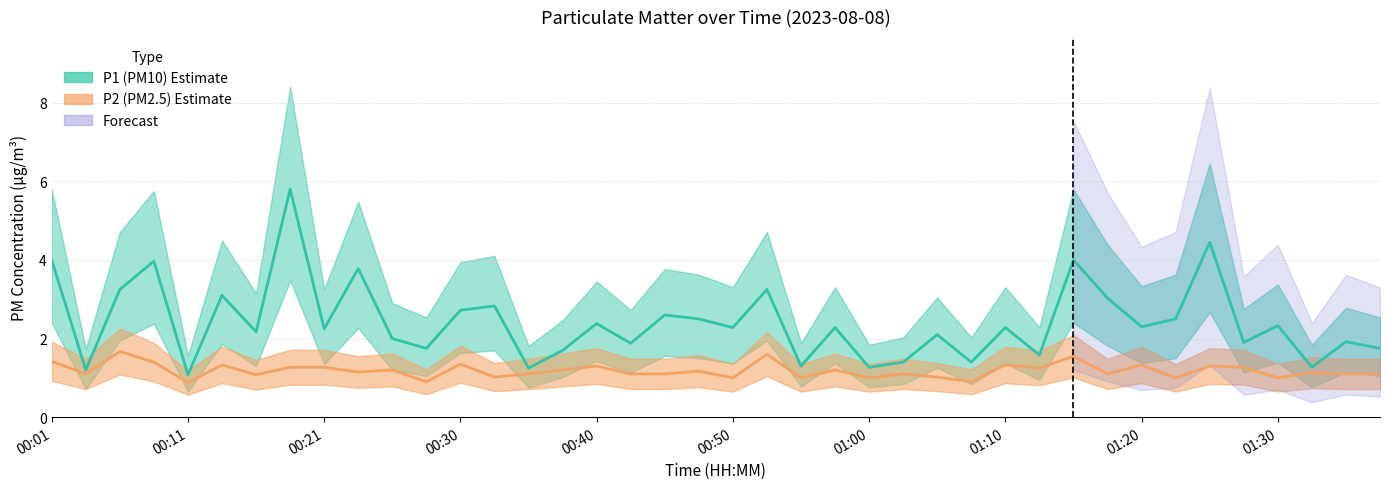

The P2 series shows 1.3 at 00:13. True or false?

True